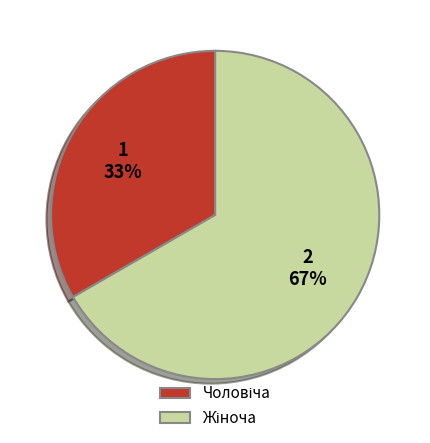

To the nearest percent, what is the average slice percentage?

50%